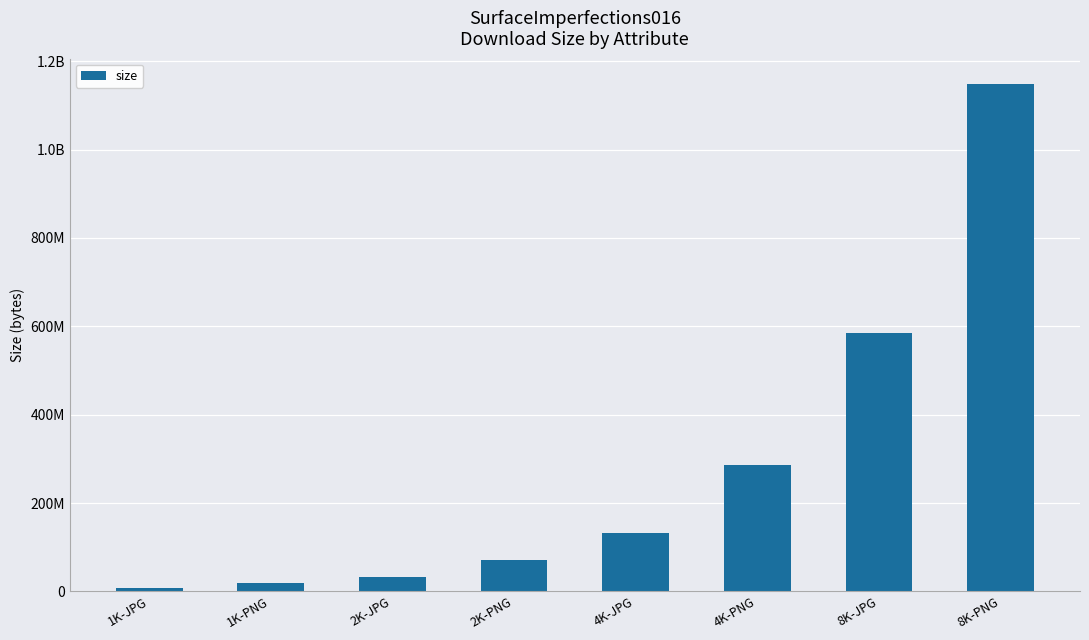

What is the average value?

285036817